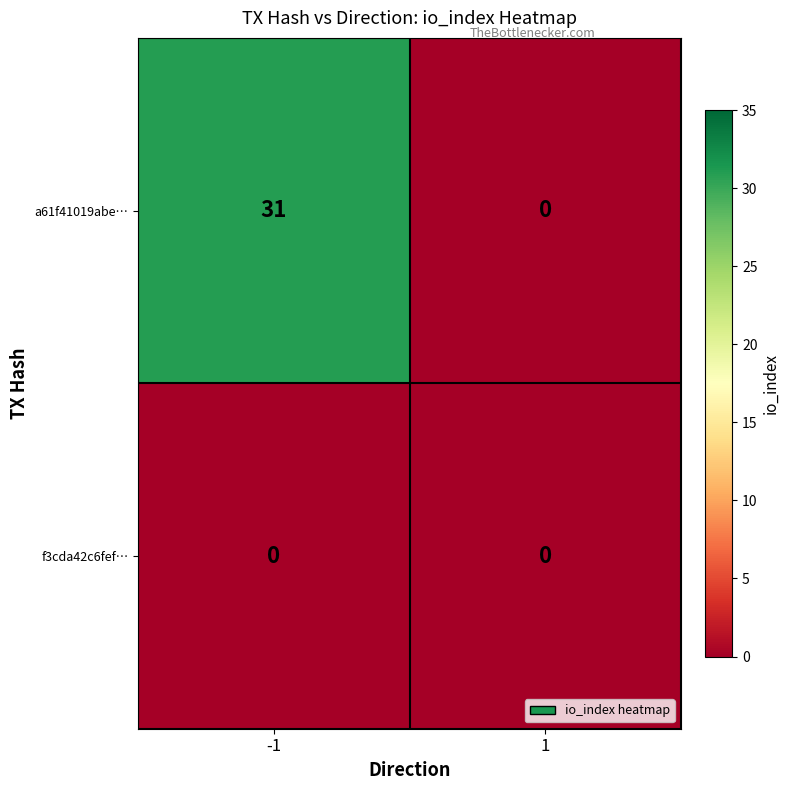

Reading left to right, what are all the values shown in this chart?

a61f41019abe…: 31	0
f3cda42c6fef…: 0	0